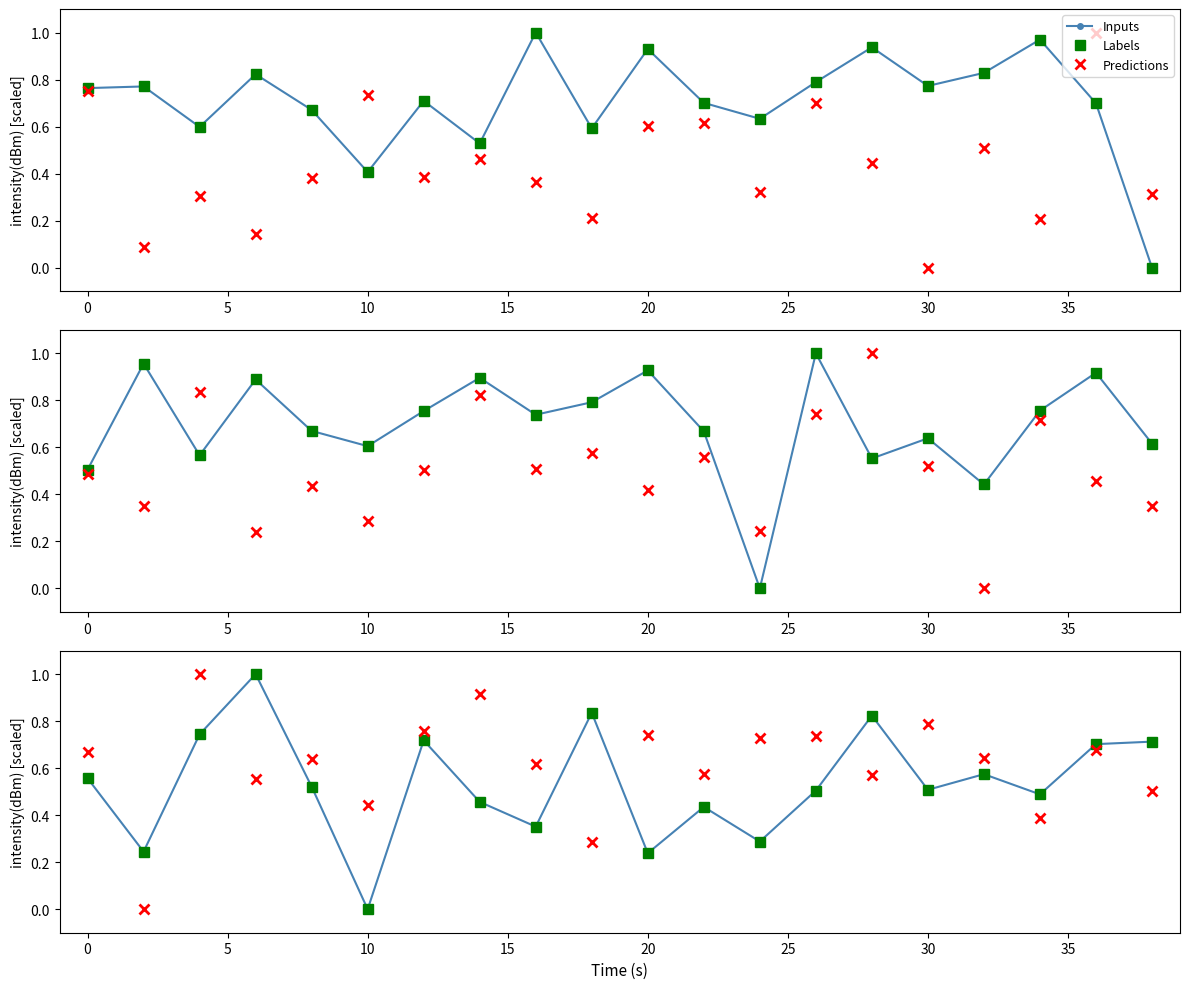

Which series ends up on top after the final intersection of Predictions and Inputs?

Inputs